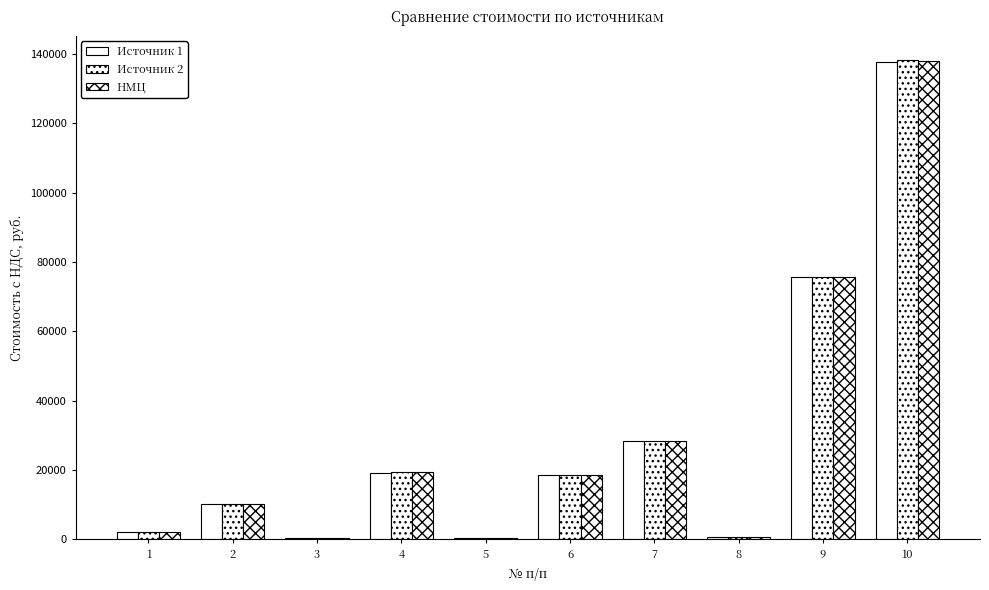

Count the number of categories in the chart.

10